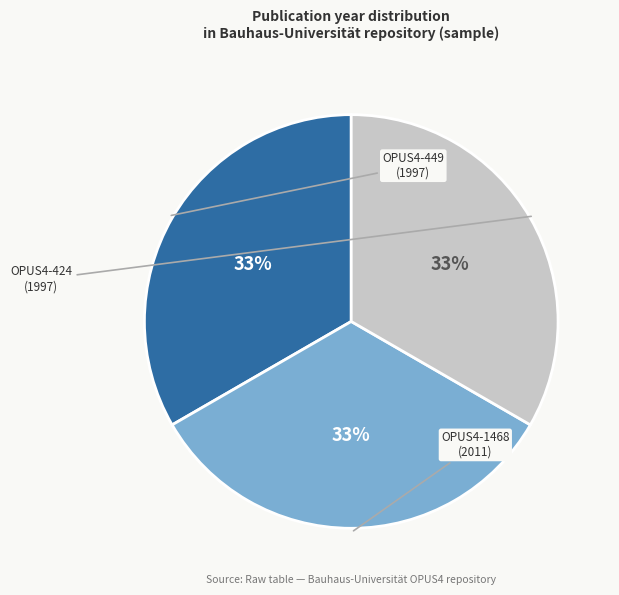

To the nearest percent, what is the average slice percentage?

33%